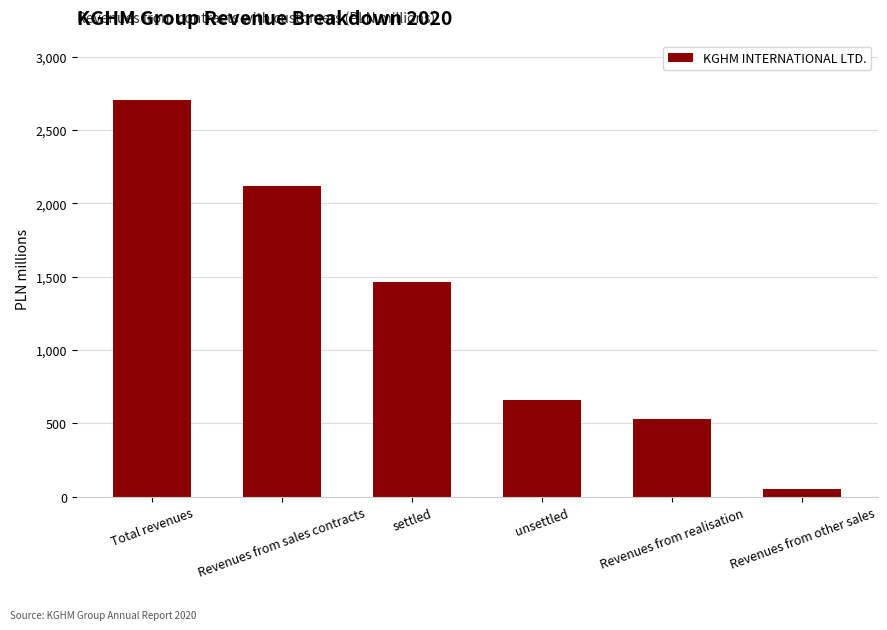

Rank the categories by value from lowest to highest.

Revenues from other sales, Revenues from realisation, unsettled, settled, Revenues from sales contracts, Total revenues